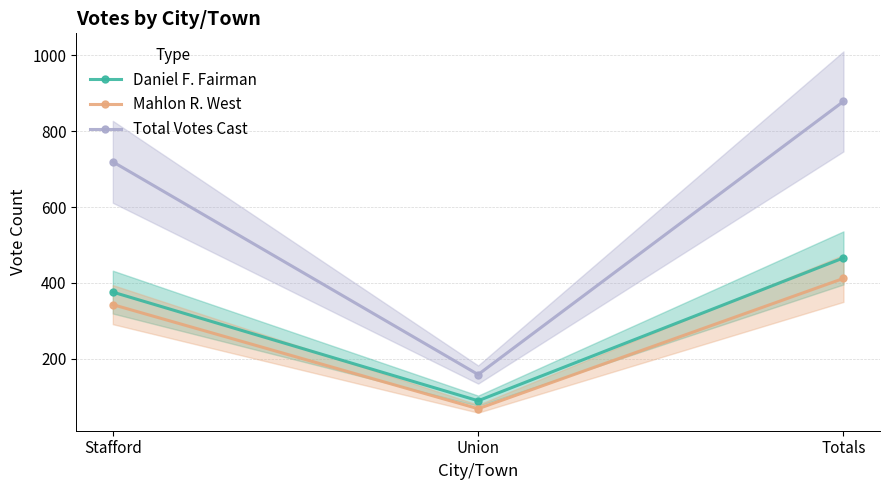

Count the number of categories in the chart.

3